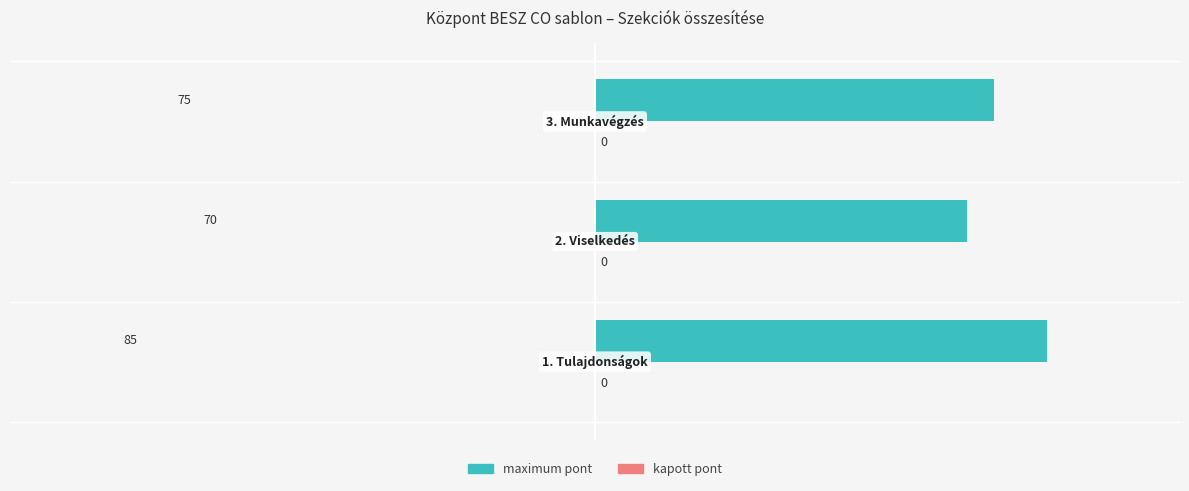

How many values are between 70 and 85?

3